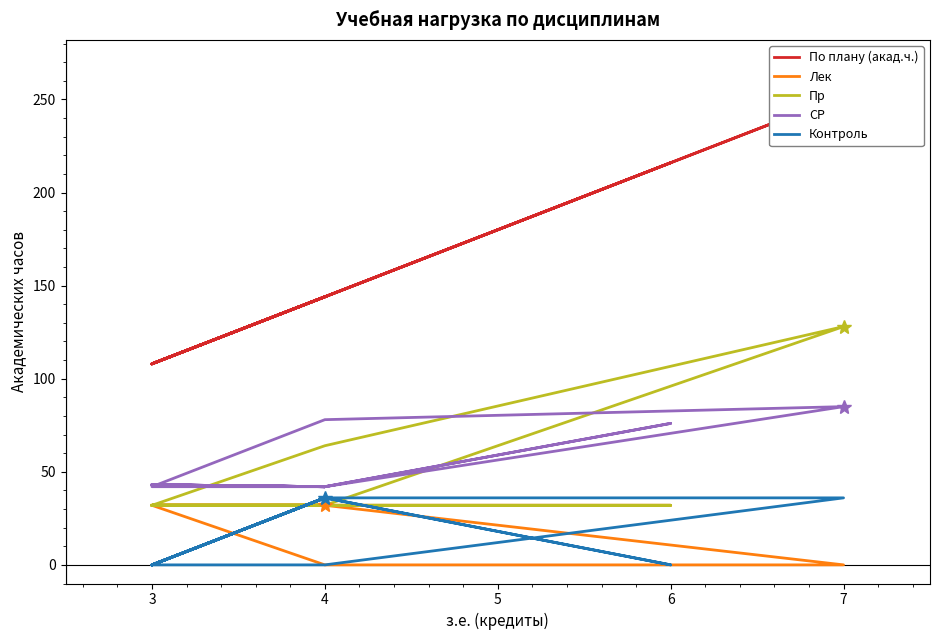

Which series has the largest range (max minus min)?

По плану (акад.ч.)